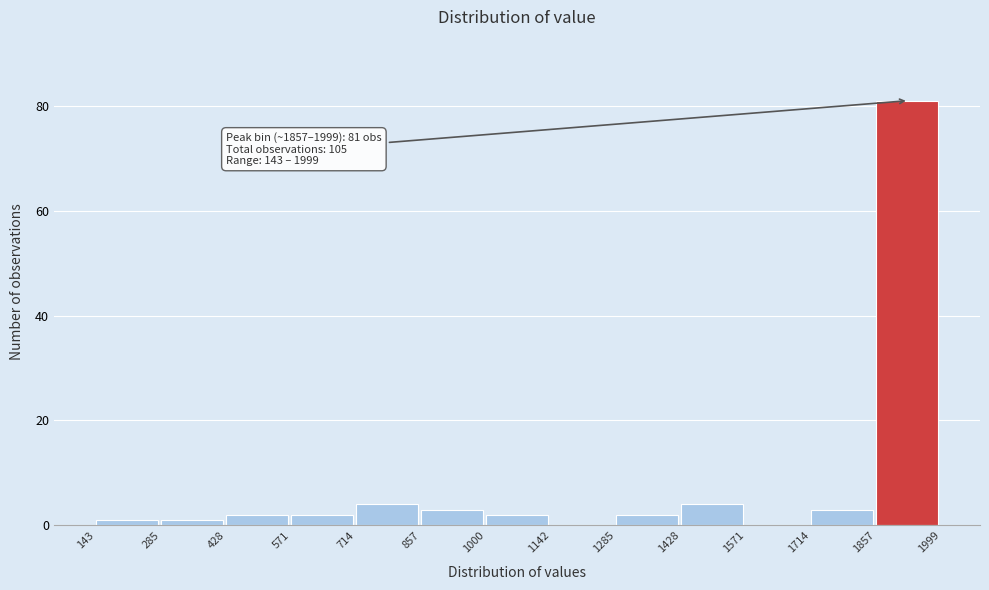

Over which range of the x-axis is the bar tallest?

1857 to 1999